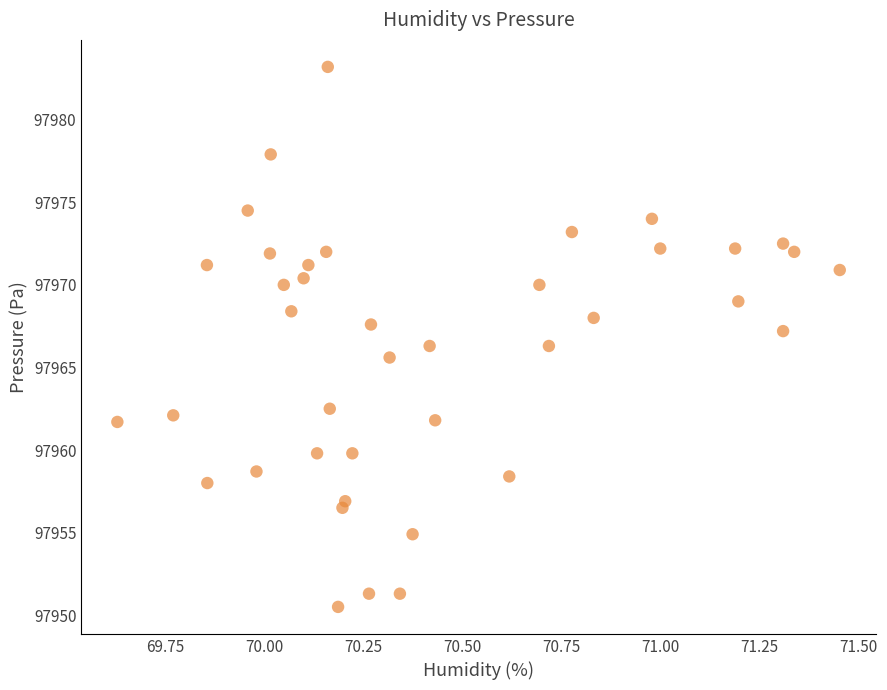

What is the range of X values (max minus min)?

1.8